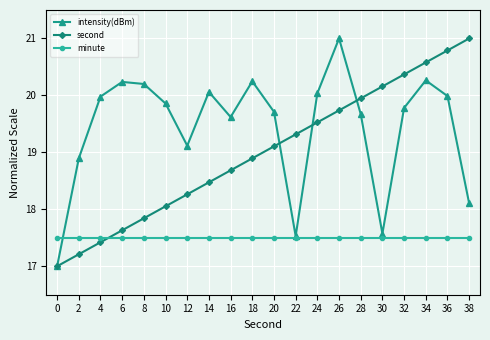

What is the spread (max minus min) of values at 8?

2.7